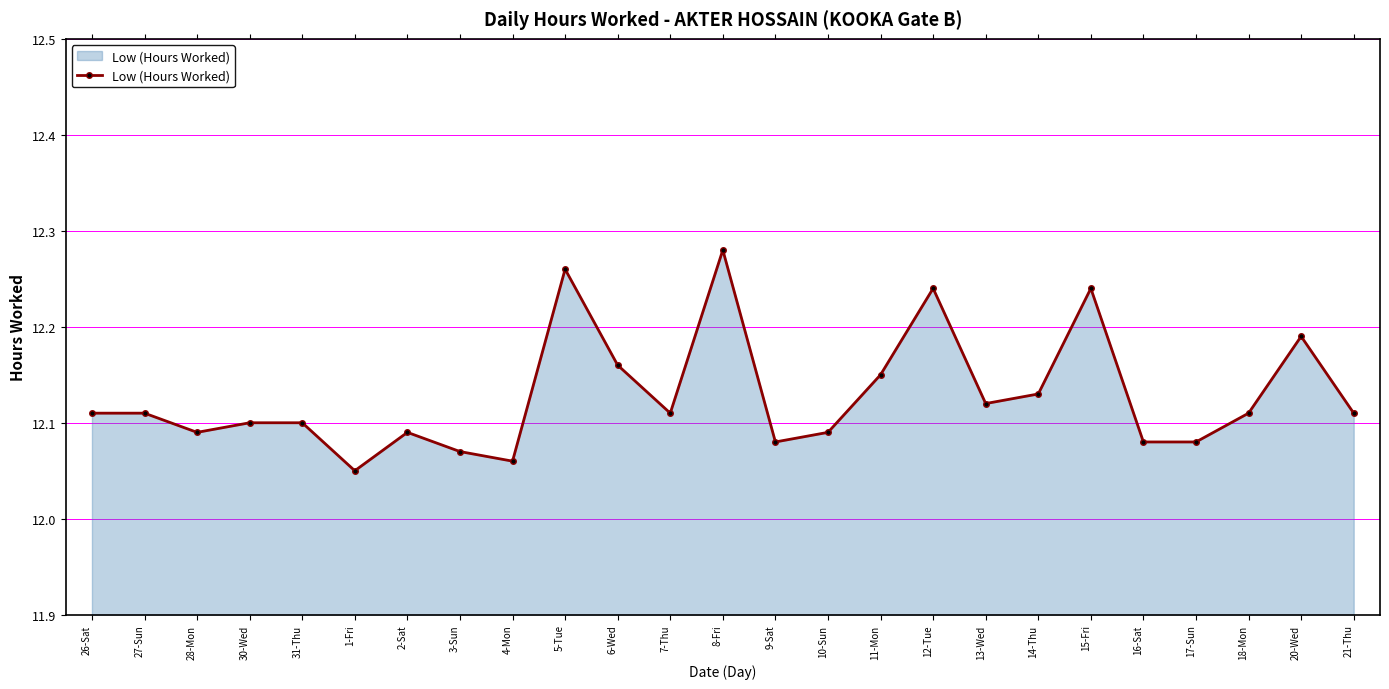

Which category has the highest value across all series?

8-Fri